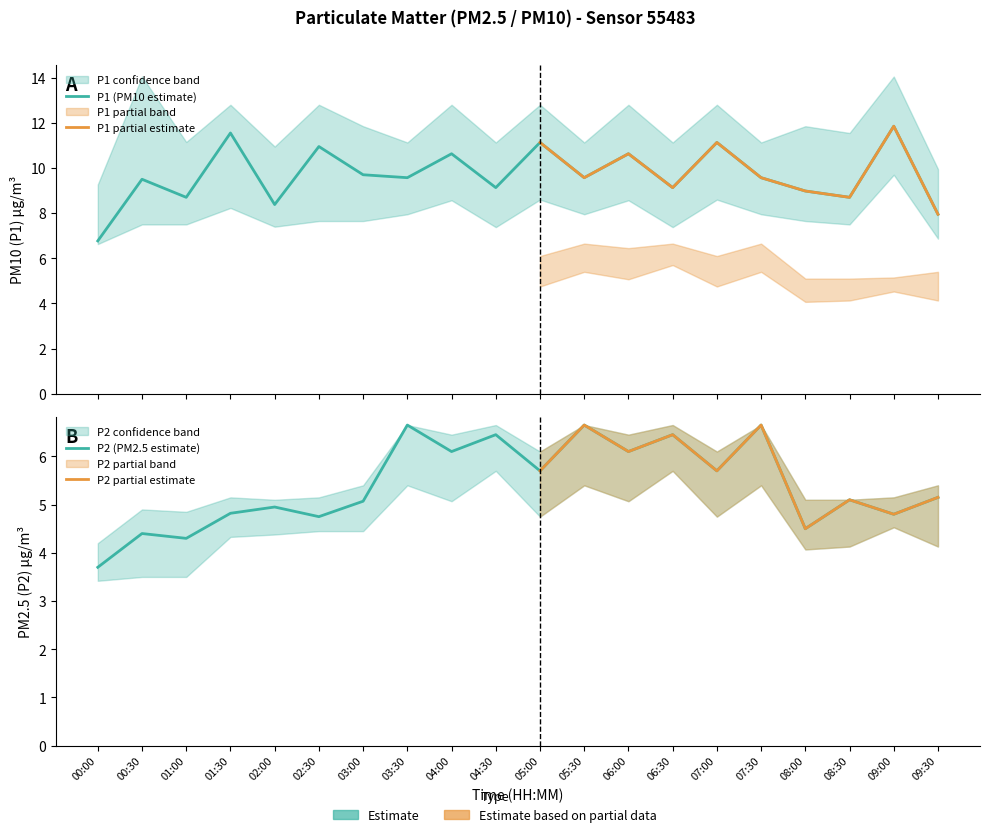

Where does the P1 series first go above 9?

00:30